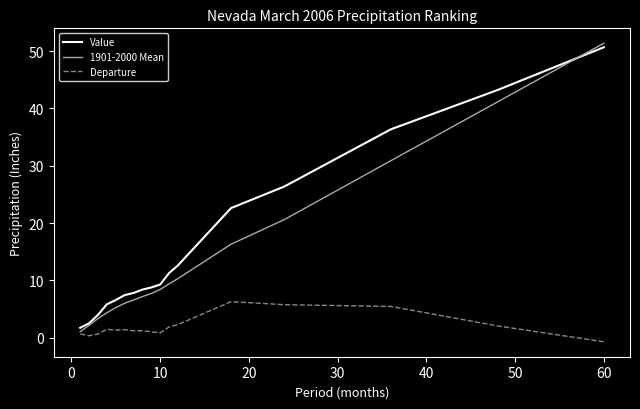

Which series has the largest range (max minus min)?

1901-2000 Mean